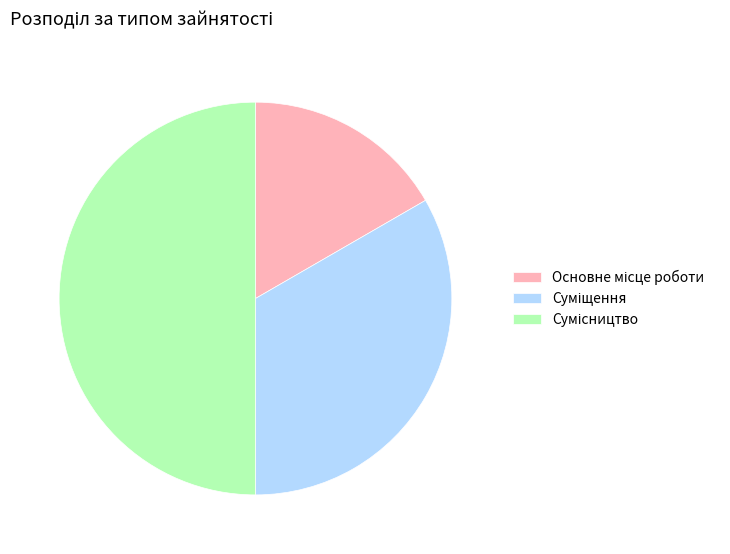

How many segments does this pie chart have?

3